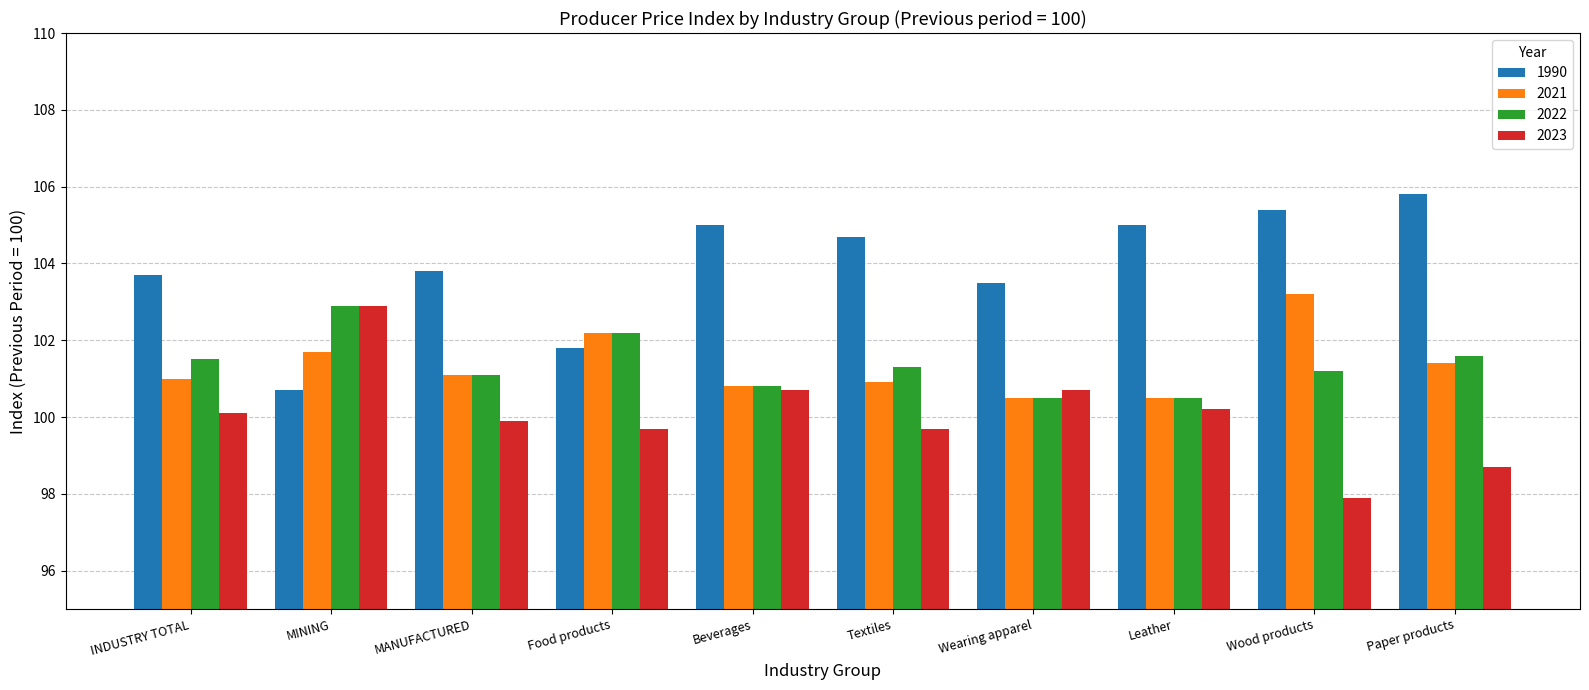

Which series changed the most between Food products and Leather?

1990